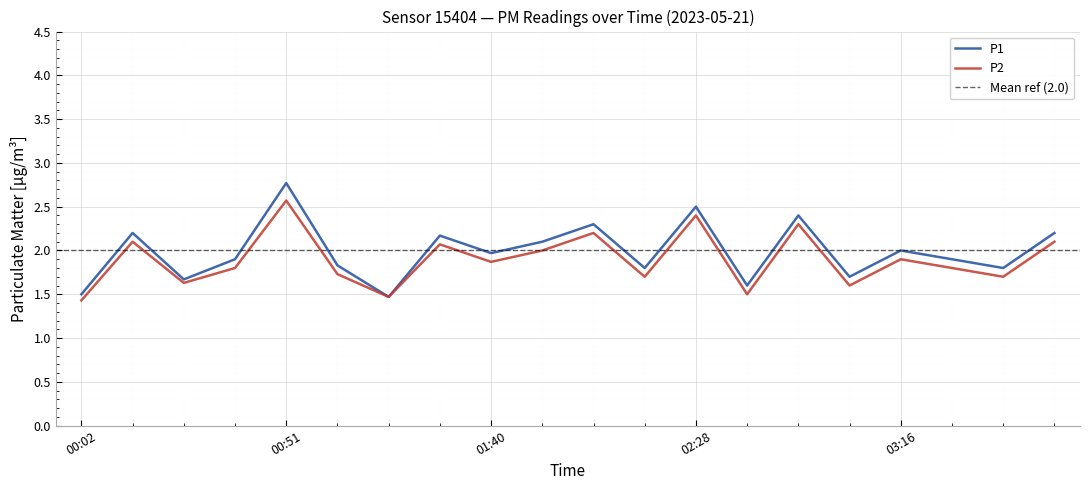

Does the chart display data point markers on the line(s)?

No